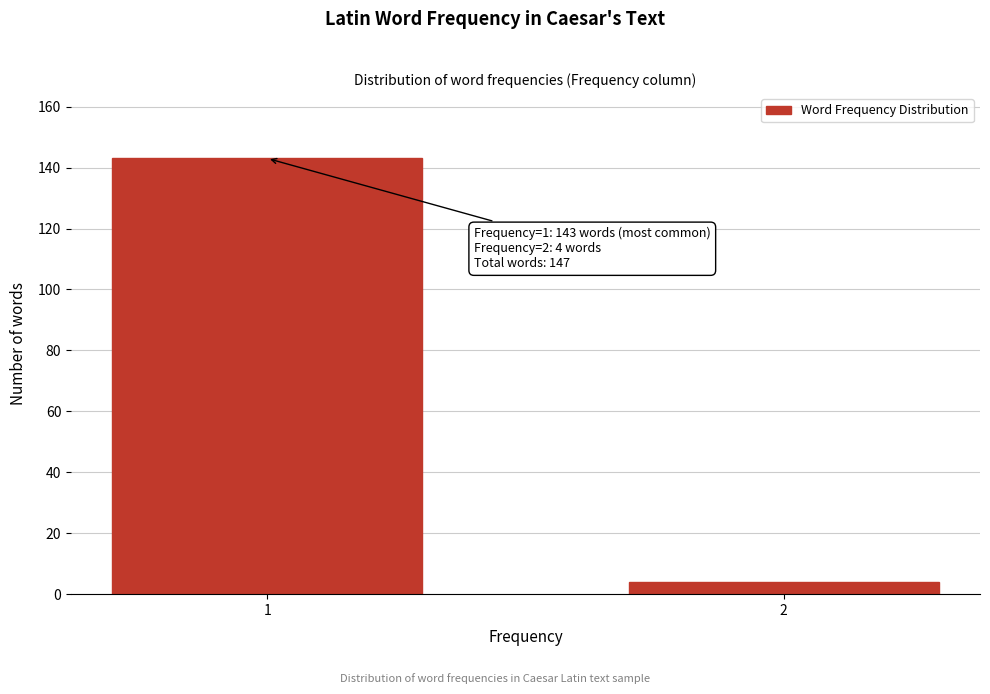

Reading right to left, extract all data points from this chart.

4	143